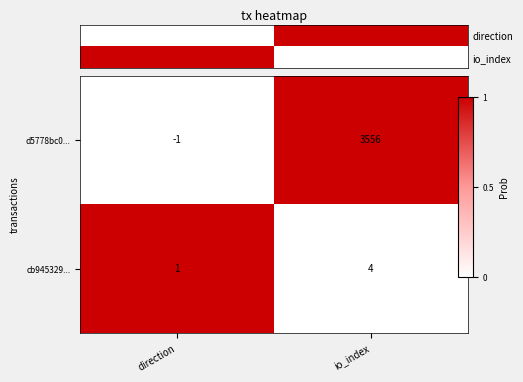

At how many categories does at least one series exceed 0?

2